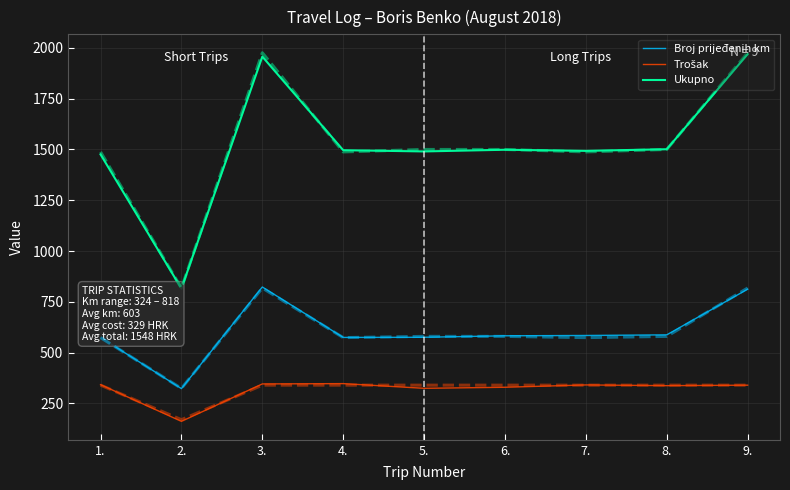

At 3., list the series in order from largest to smallest.

Ukupno, Broj prijeđenih km, Trošak